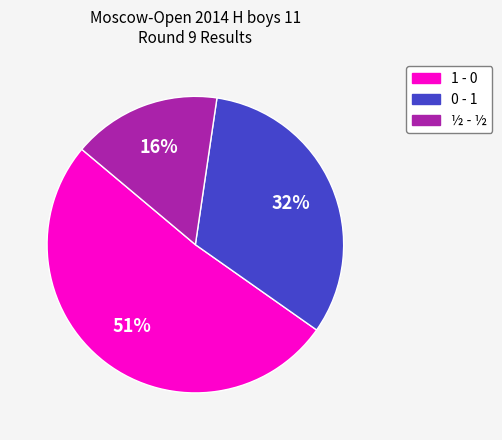

Which slice is the smallest?

½ - ½